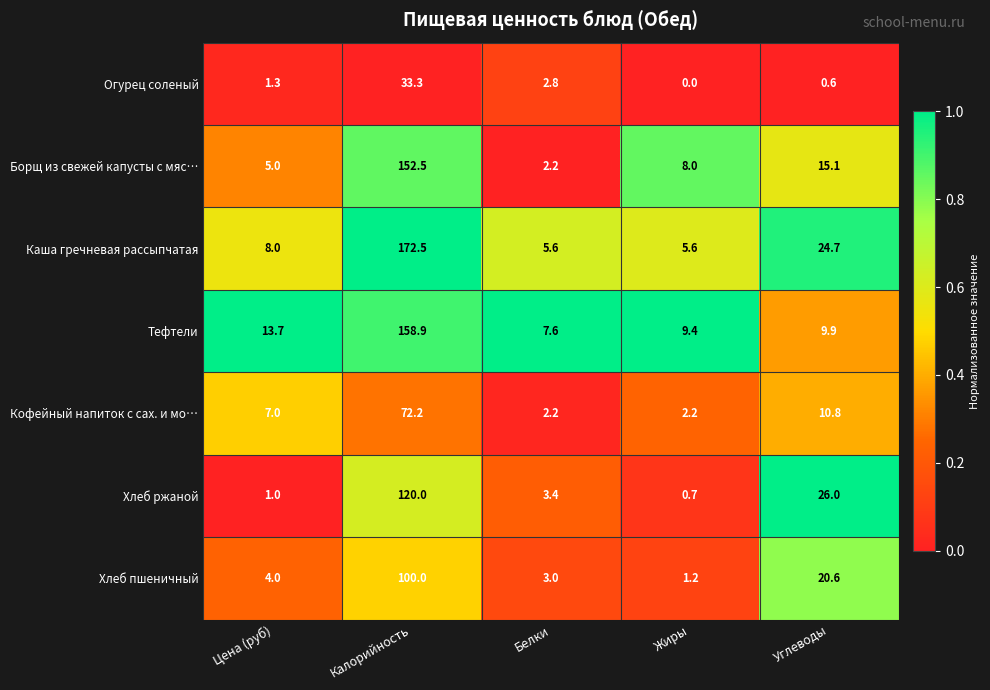

At which label is Борщ из свежей капусты с мяс… closest to 77?

Углеводы